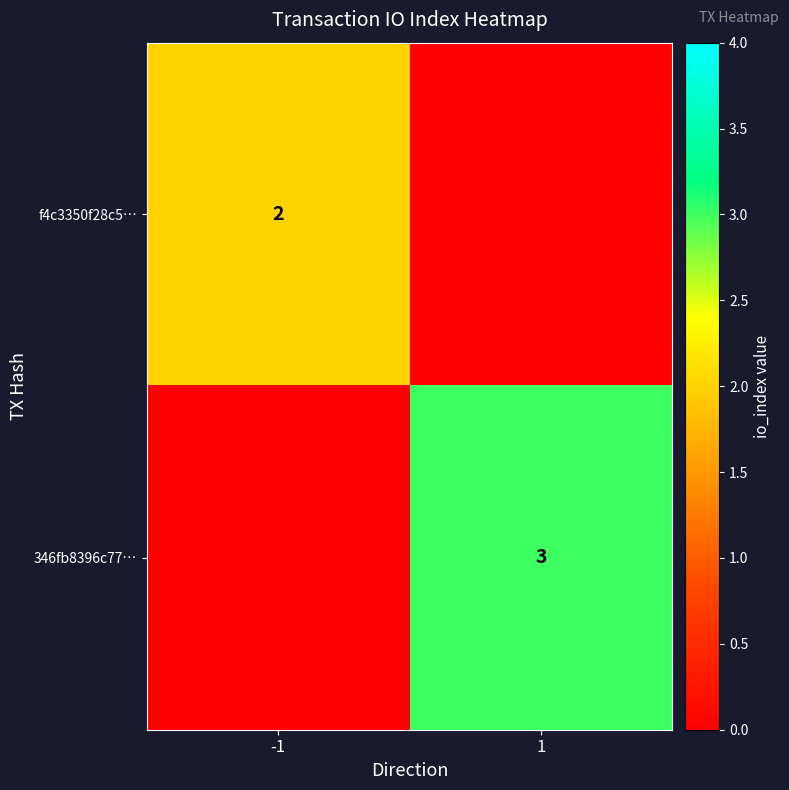

The 346fb8396c77… series shows 3 at 1. True or false?

True